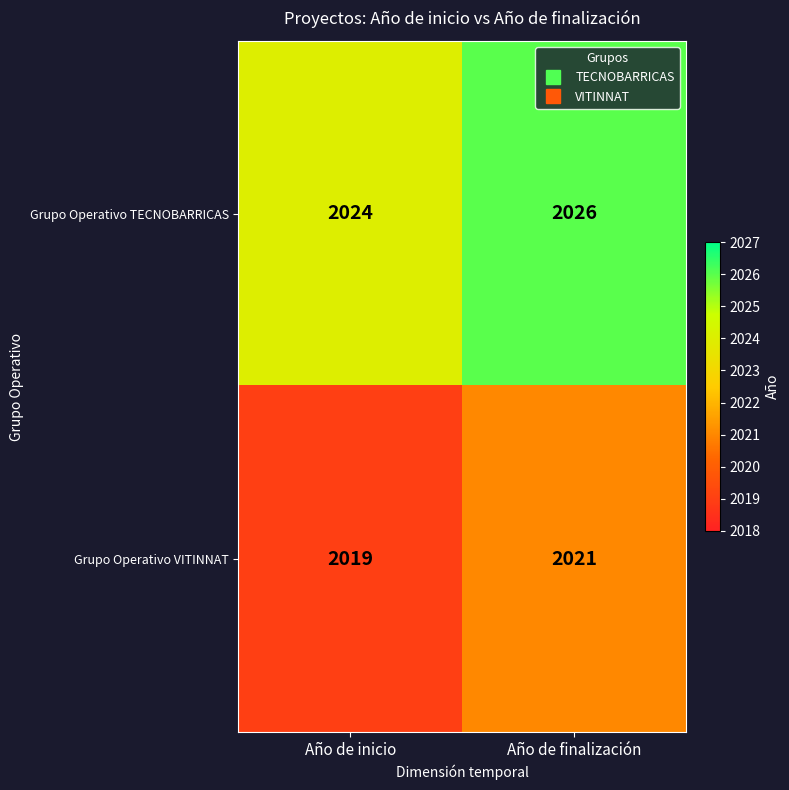

What is the sum of all Grupo Operativo TECNOBARRICAS values?

4050